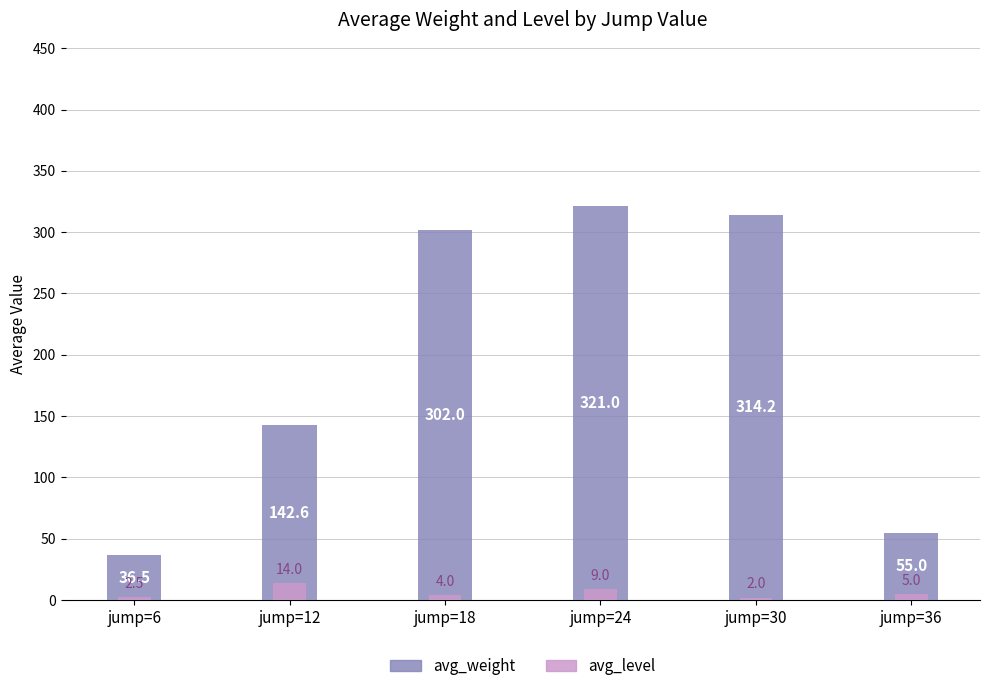

What is the lowest value of the avg_level series?

2.0